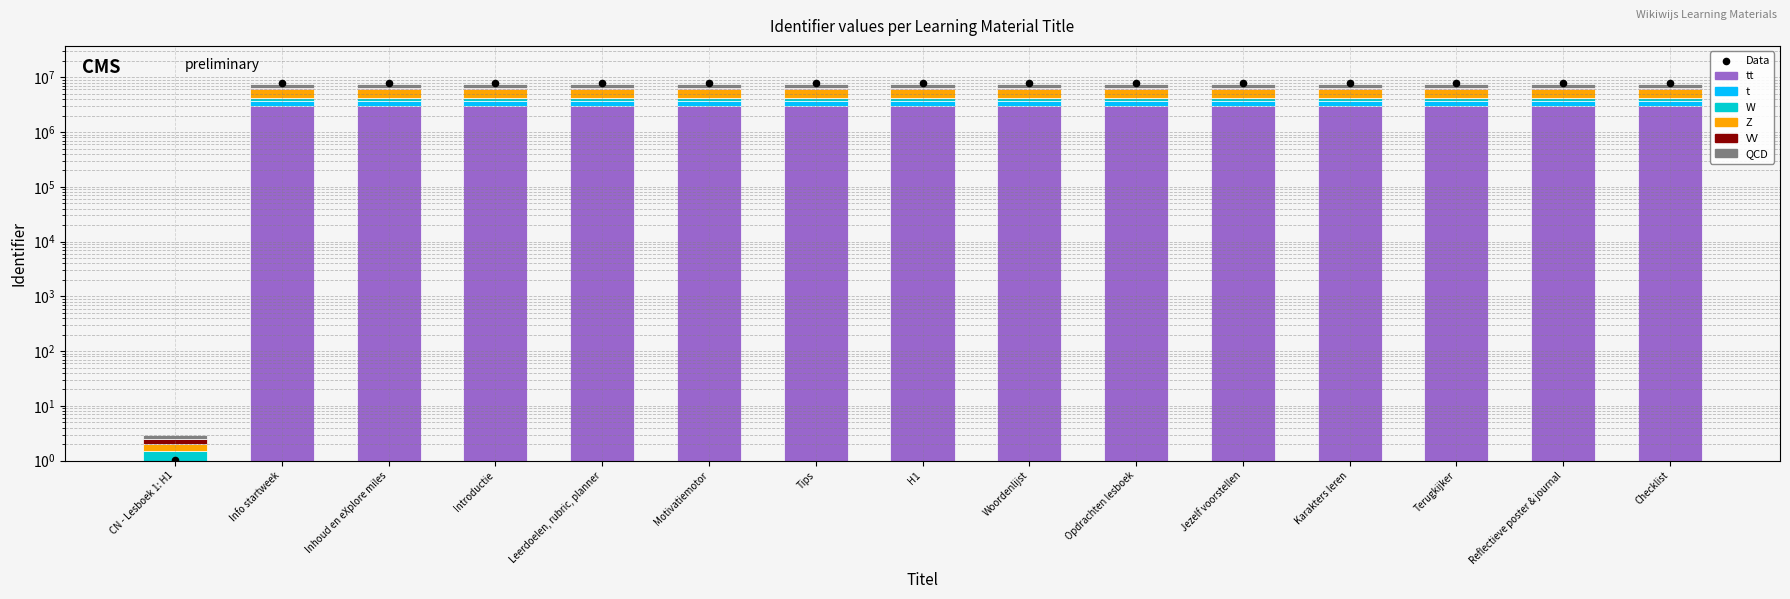

What is the change in value from Inhoud en eXplore miles to Karakters leren?

+11.6